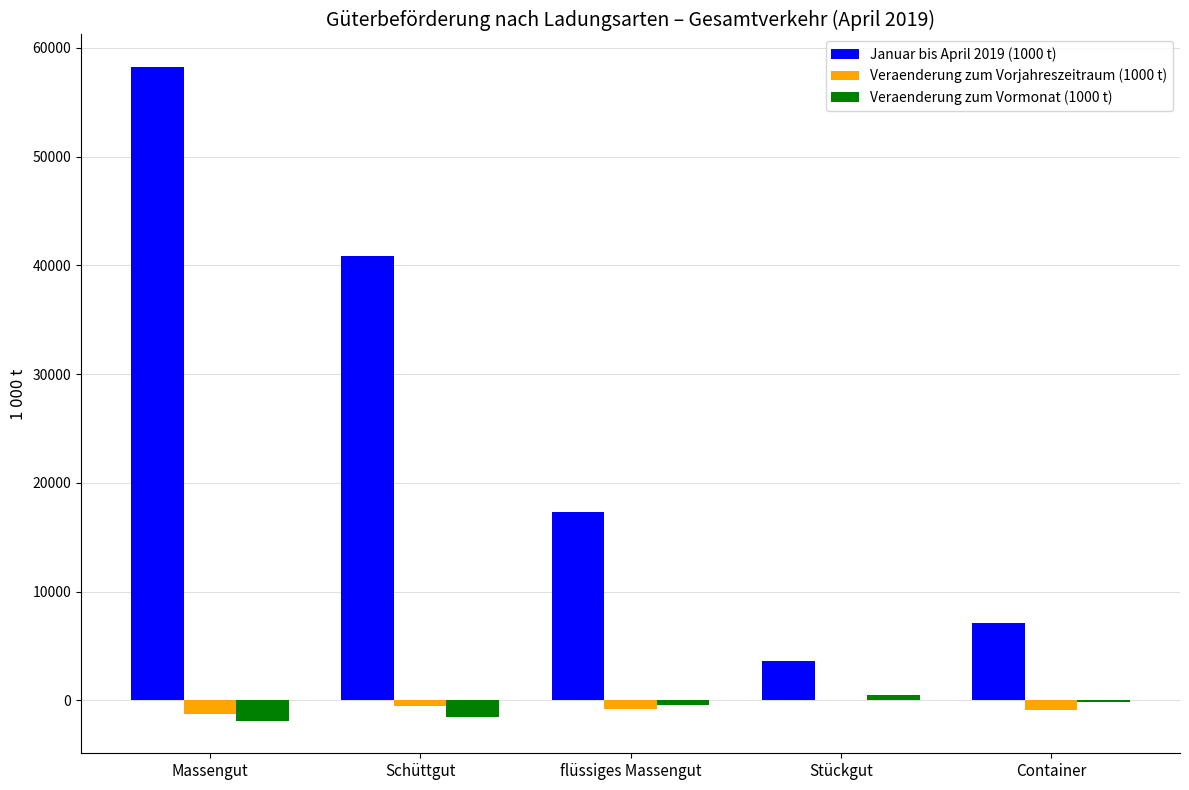

Which series has the largest total across all categories?

Januar bis April 2019 (1000 t)